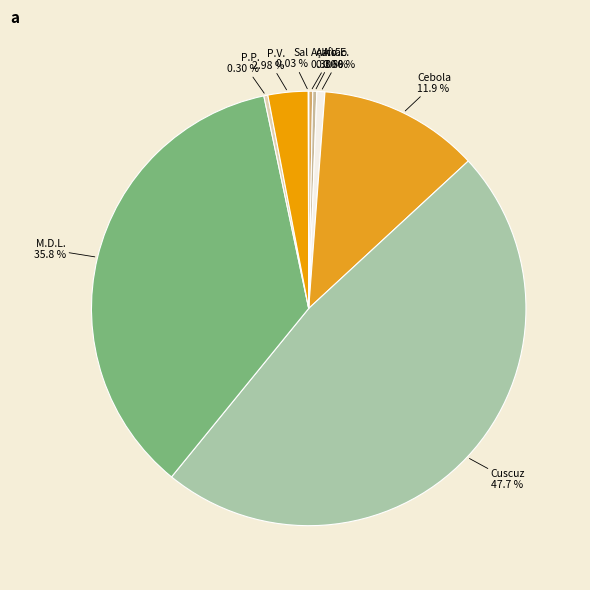

What is the smallest slice in the pie chart?

Sal